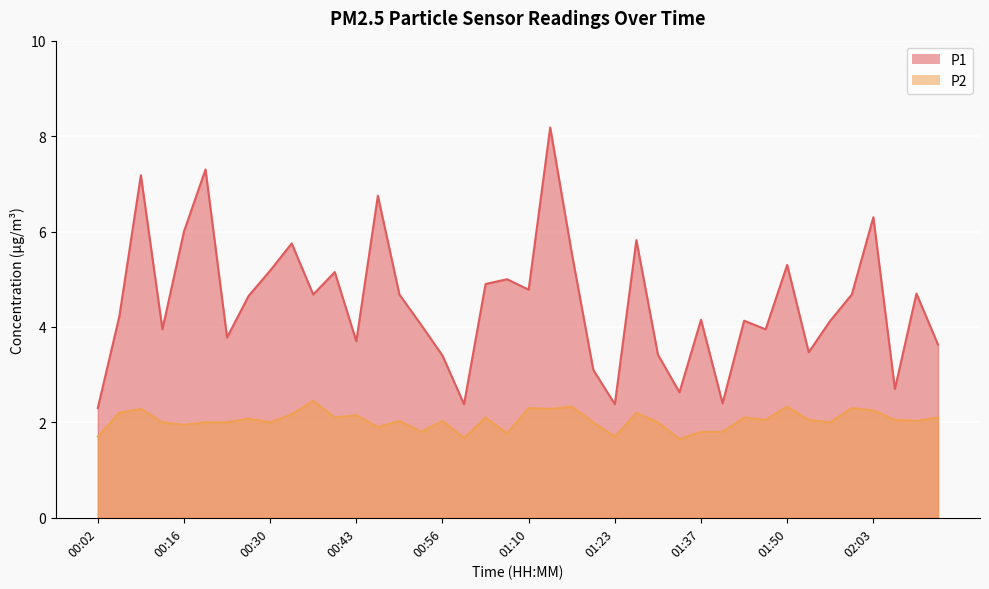

Which series changed the most between 00:33 and 00:56?

P1